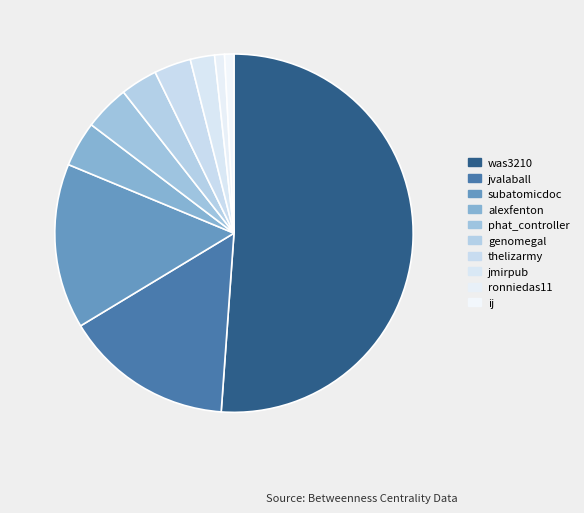

True or false: genomegal accounts for 3% of the total.

True